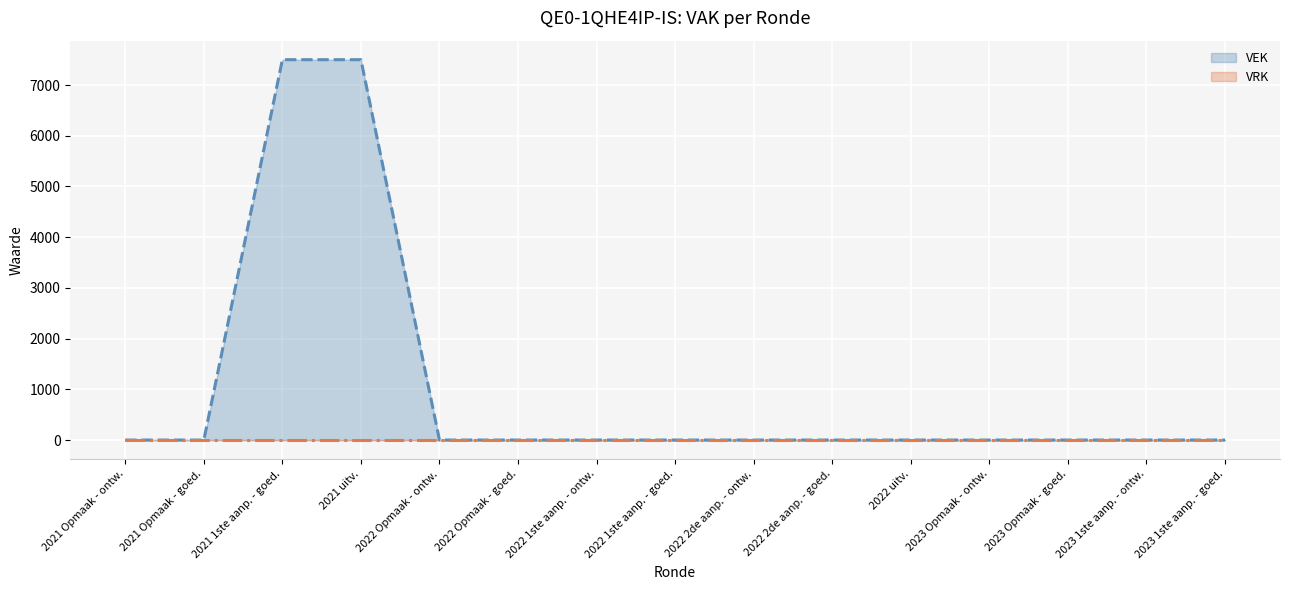

How many values in VEK line are above zero?

2